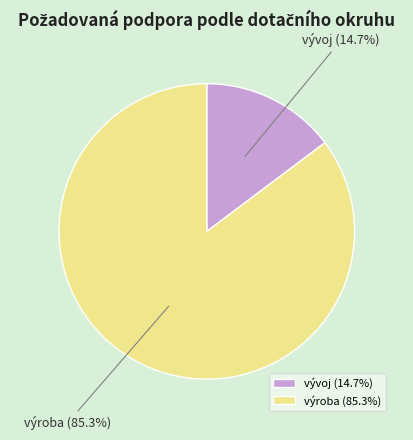

Count the number of slices in the pie.

2